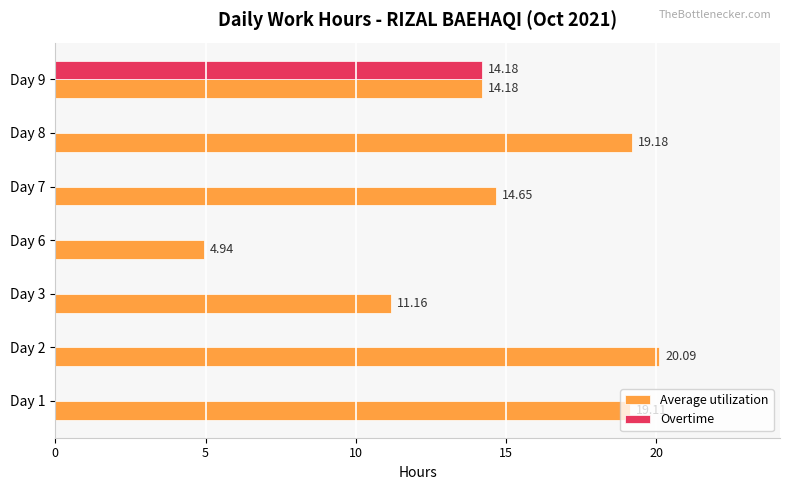

What is the total value across all series at Day 1?

19.1